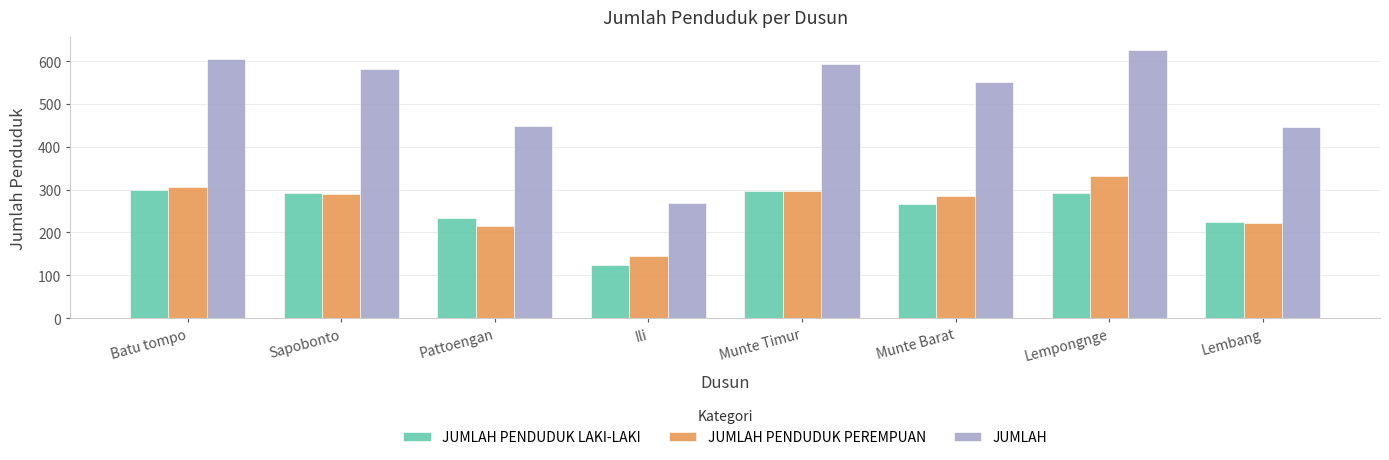

What is the average value of the JUMLAH PENDUDUK PEREMPUAN series?

262